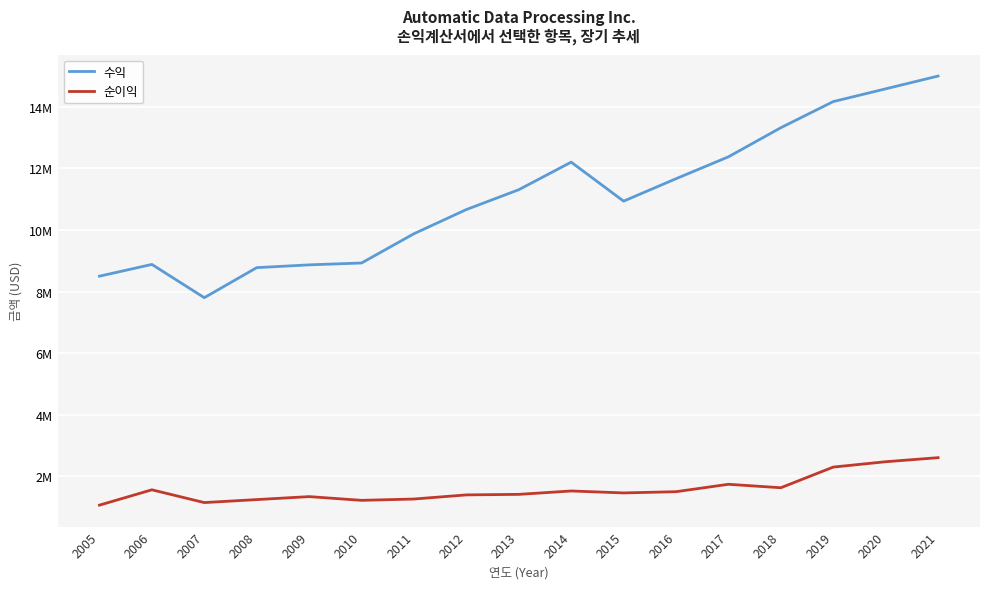

What is the total value across all series at 2012?

12053700